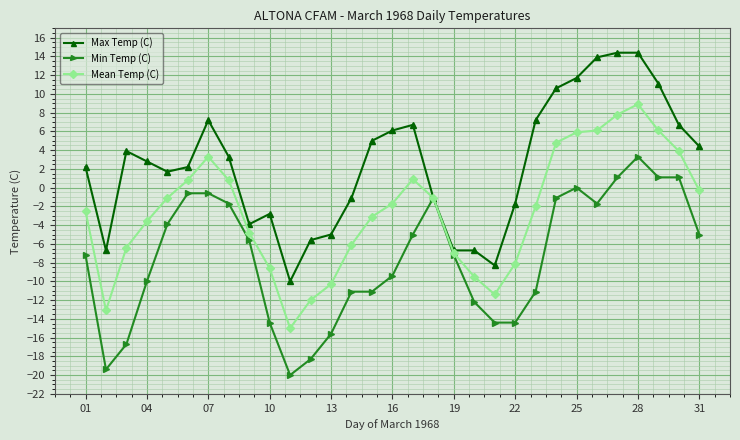

What is the smallest value displayed?

-20.0